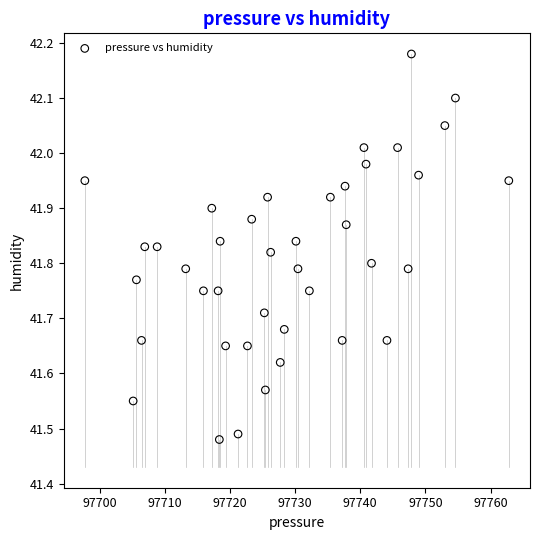

What is the range of Y values (max minus min)?

0.7